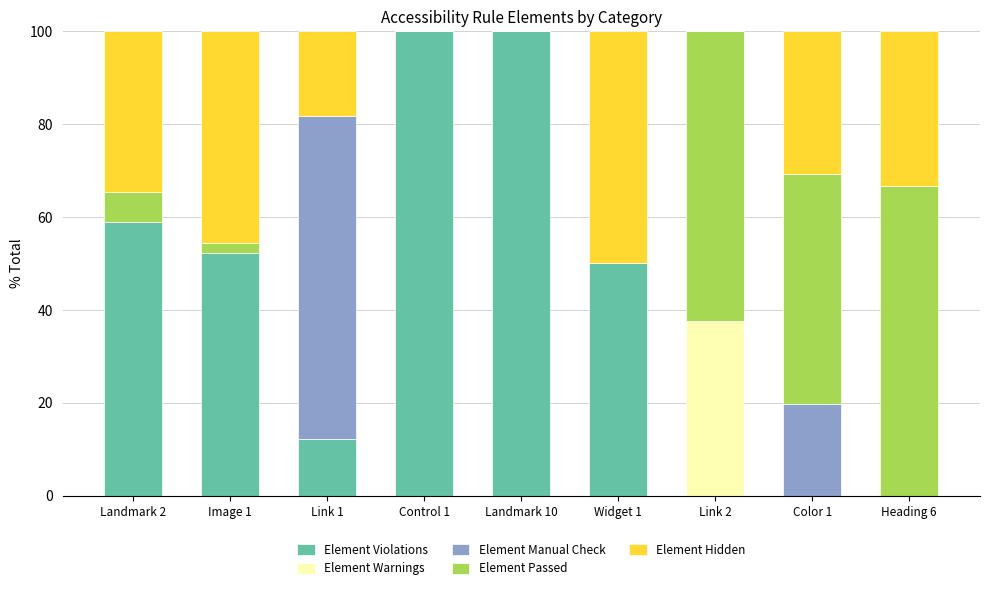

What is the total value across all series at Image 1?

100.0